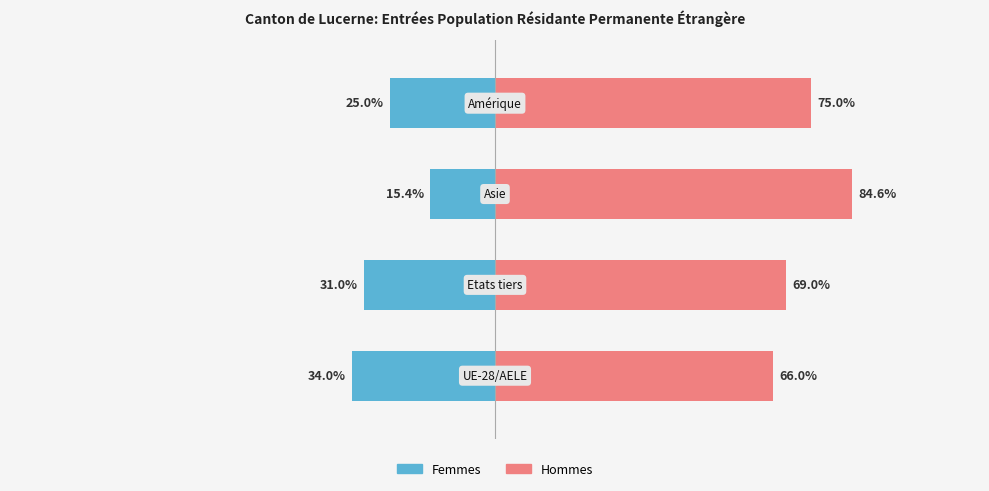

Is it true that Hommes equals 84.6 at 2?

True